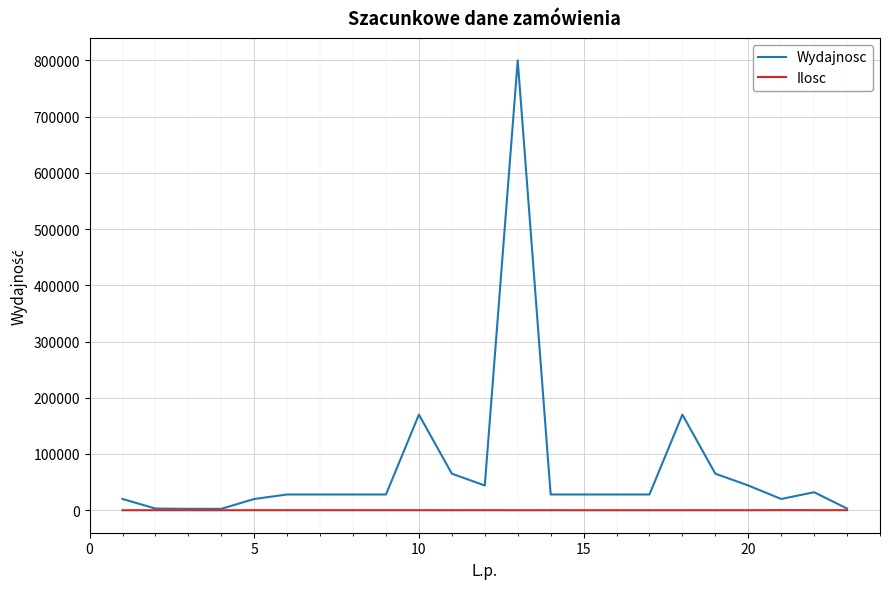

What is the maximum value shown in the chart?

800000